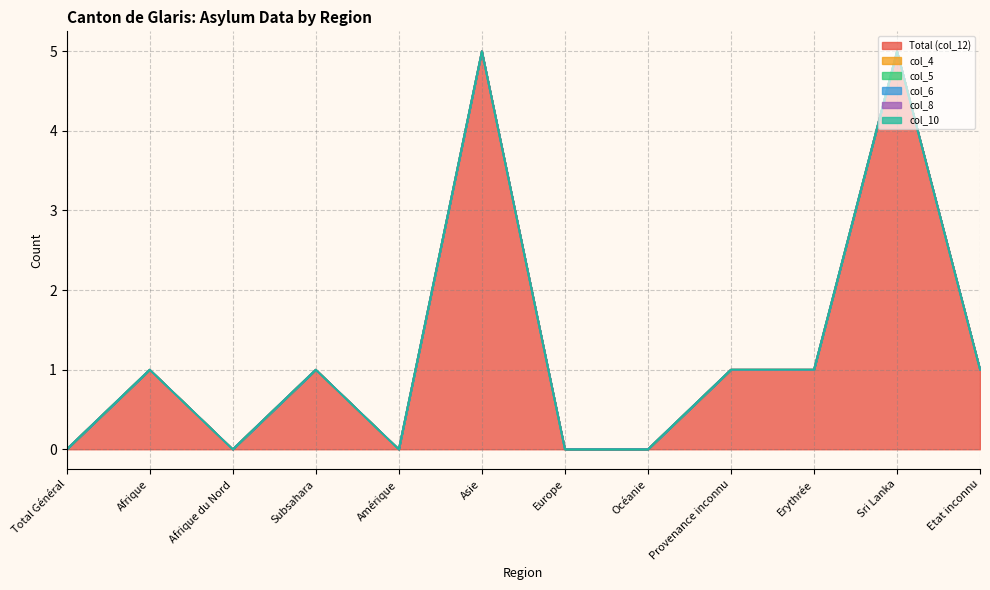

List the series in order of their peak value, lowest first.

col_4, col_5, col_6, col_8, col_10, Total (col_12)